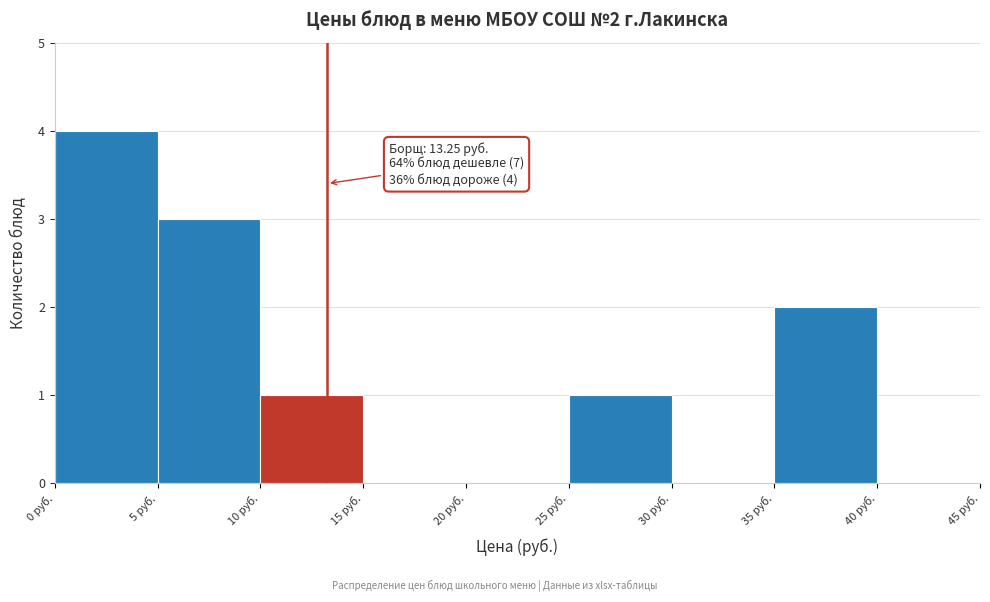

Which range on the x-axis has the tallest bar?

0 to 5